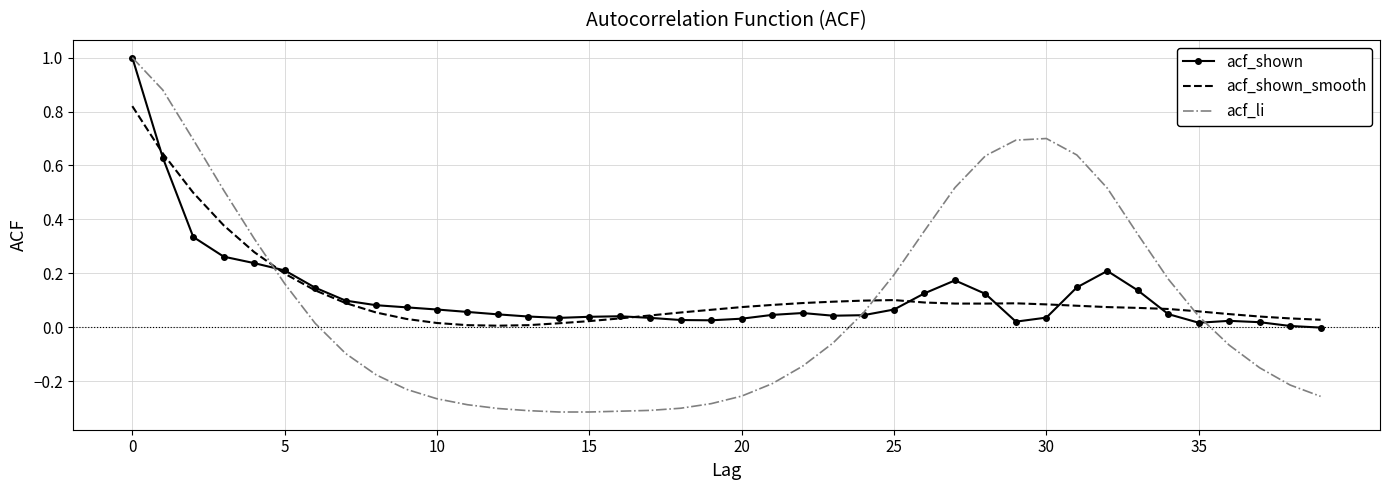

Which series has the widest spread of values?

acf_li